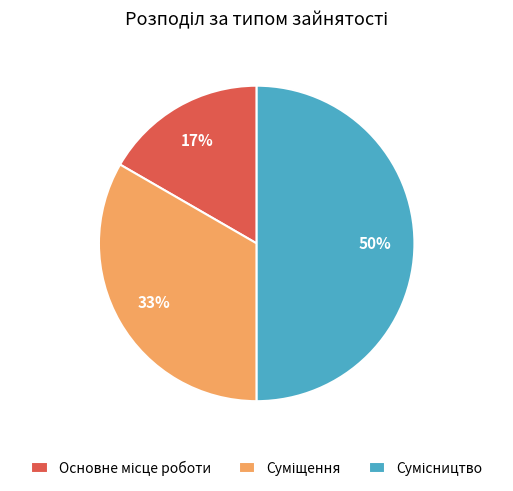

To the nearest percent, what is the difference between the largest and smallest slice percentages?

33%